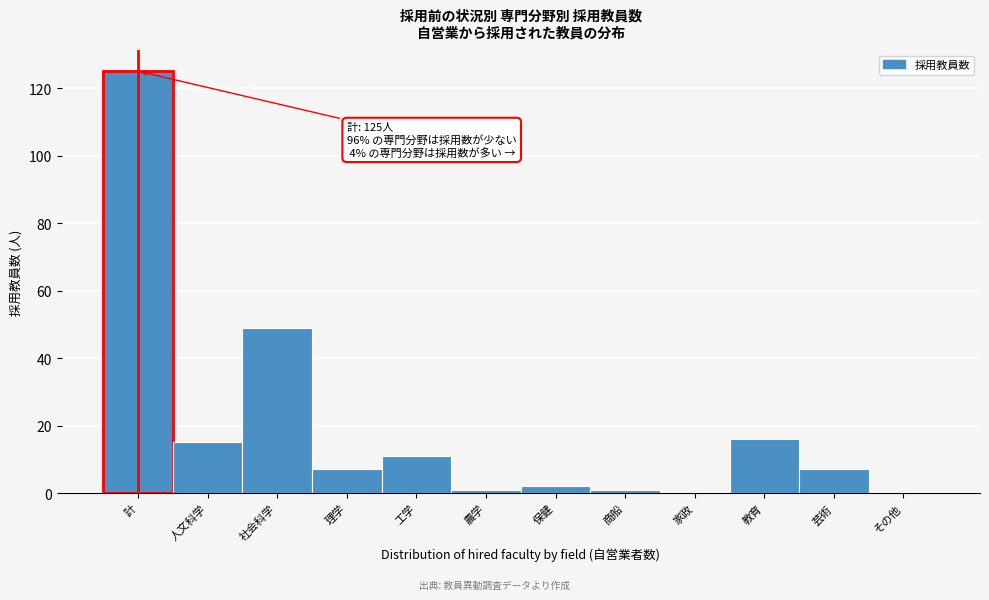

Reading left to right, list all the values displayed in this chart.

計=125	人文科学=15	社会科学=49	理学=7	工学=11	農学=1	保健=2	商船=1	家政=0	教育=16	芸術=7	その他=0